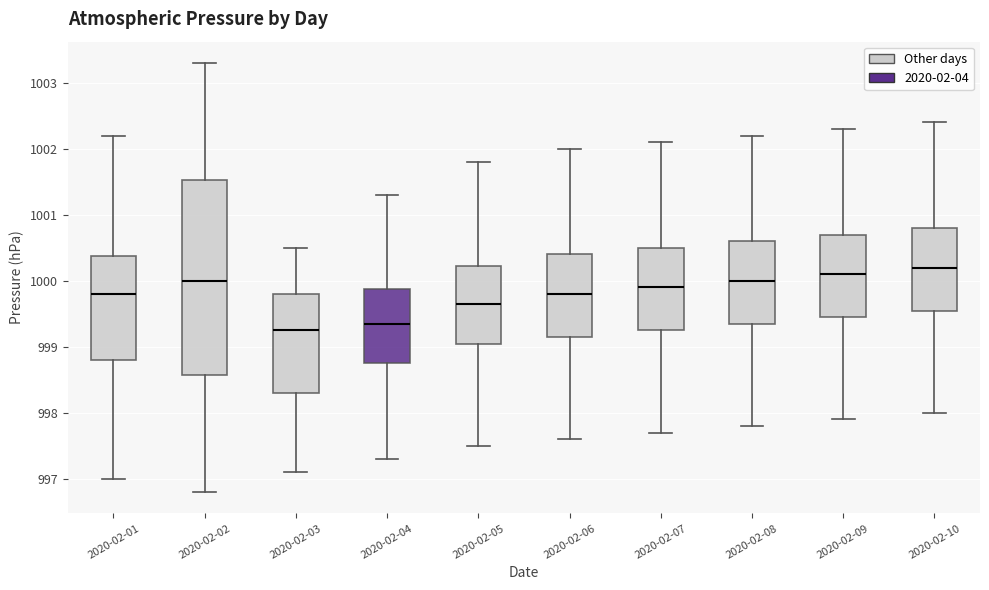

Reading left to right, read every box against the y-axis: the position of its median line, the range the box covers, and the ends of its whiskers. The values are not printed on the chart, so give them approximately, as read against the axis.

2020-02-01: median 999.8, box 998.8 to 1000.4, whiskers 997.0 to 1002.2
2020-02-02: median 1000.0, box 998.6 to 1001.5, whiskers 996.8 to 1003.3
2020-02-03: median 999.3, box 998.3 to 999.8, whiskers 997.1 to 1000.5
2020-02-04: median 999.4, box 998.8 to 999.9, whiskers 997.3 to 1001.3
2020-02-05: median 999.7, box 999.1 to 1000.2, whiskers 997.5 to 1001.8
2020-02-06: median 999.8, box 999.2 to 1000.4, whiskers 997.6 to 1002.0
2020-02-07: median 999.9, box 999.3 to 1000.5, whiskers 997.7 to 1002.1
2020-02-08: median 1000.0, box 999.4 to 1000.6, whiskers 997.8 to 1002.2
2020-02-09: median 1000.1, box 999.5 to 1000.7, whiskers 997.9 to 1002.3
2020-02-10: median 1000.2, box 999.6 to 1000.8, whiskers 998.0 to 1002.4